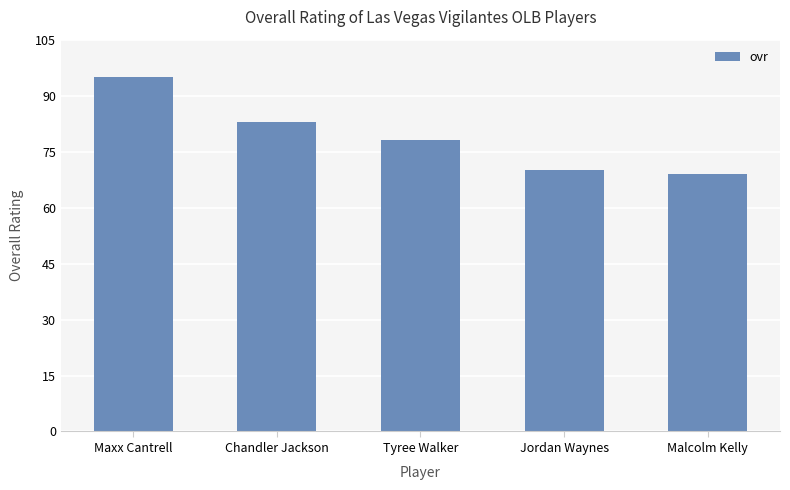

What is the value of the 3rd bar from the left?

78